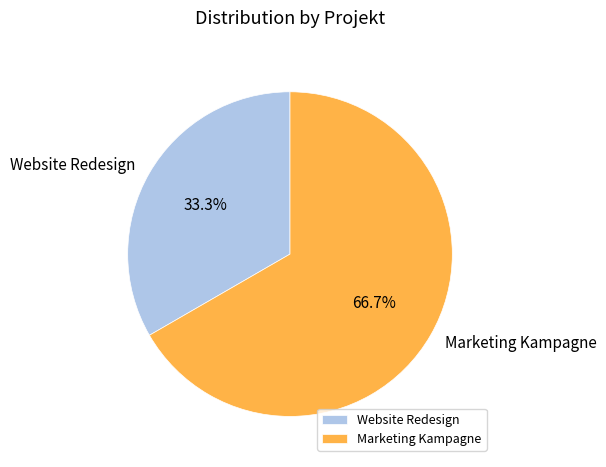

True or false: Marketing Kampagne accounts for 80% of the total.

False